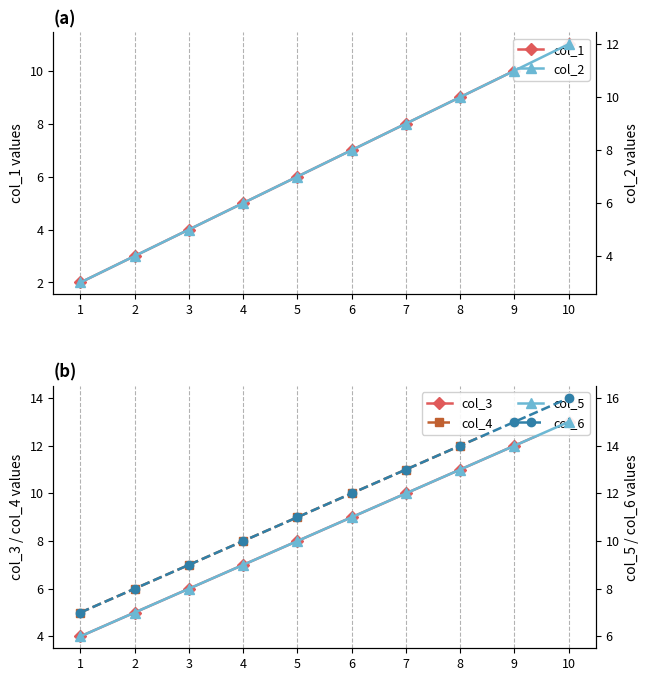

At 5, list the series in order from smallest to largest.

col_1, col_2, col_3, col_4, col_5, col_6